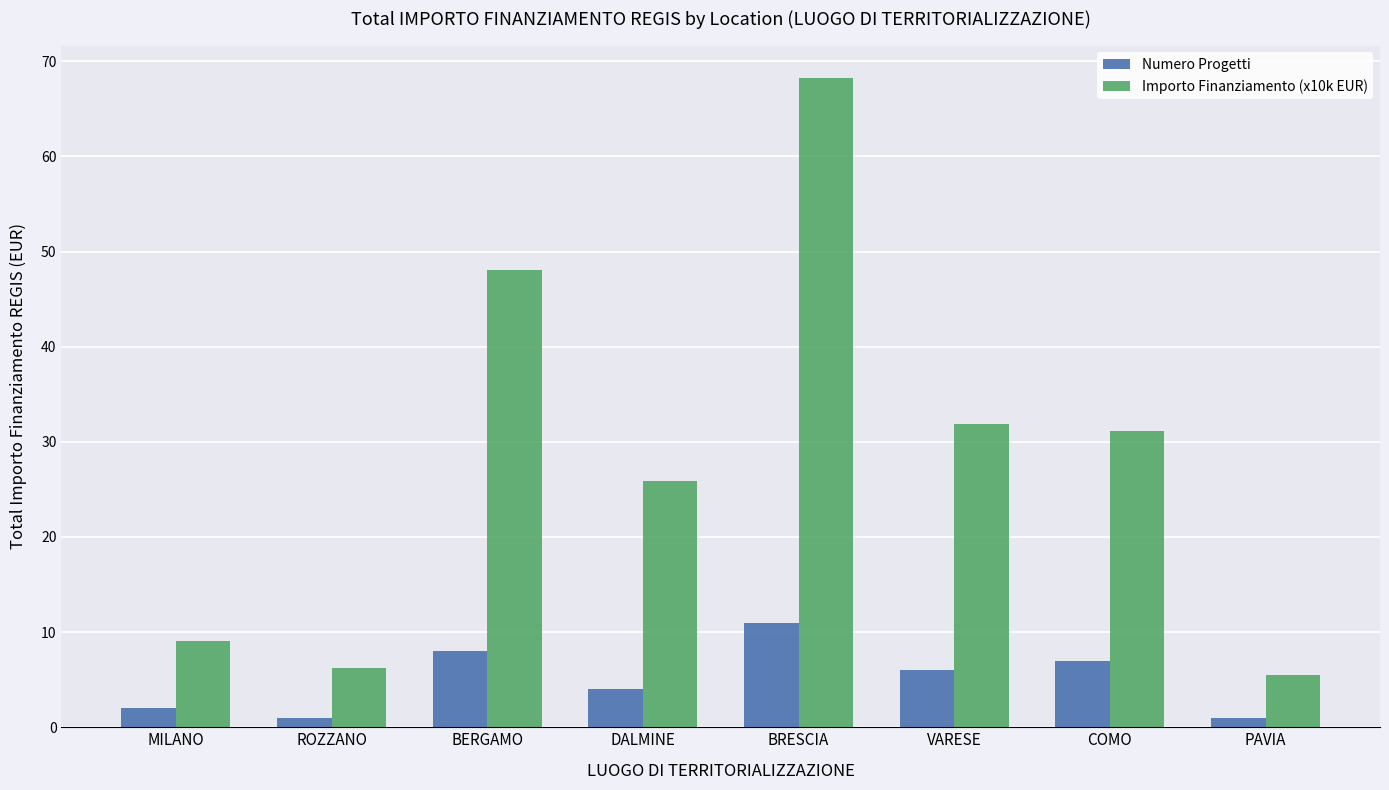

What is the difference between the maximum and minimum values in the Numero Progetti series?

10.0